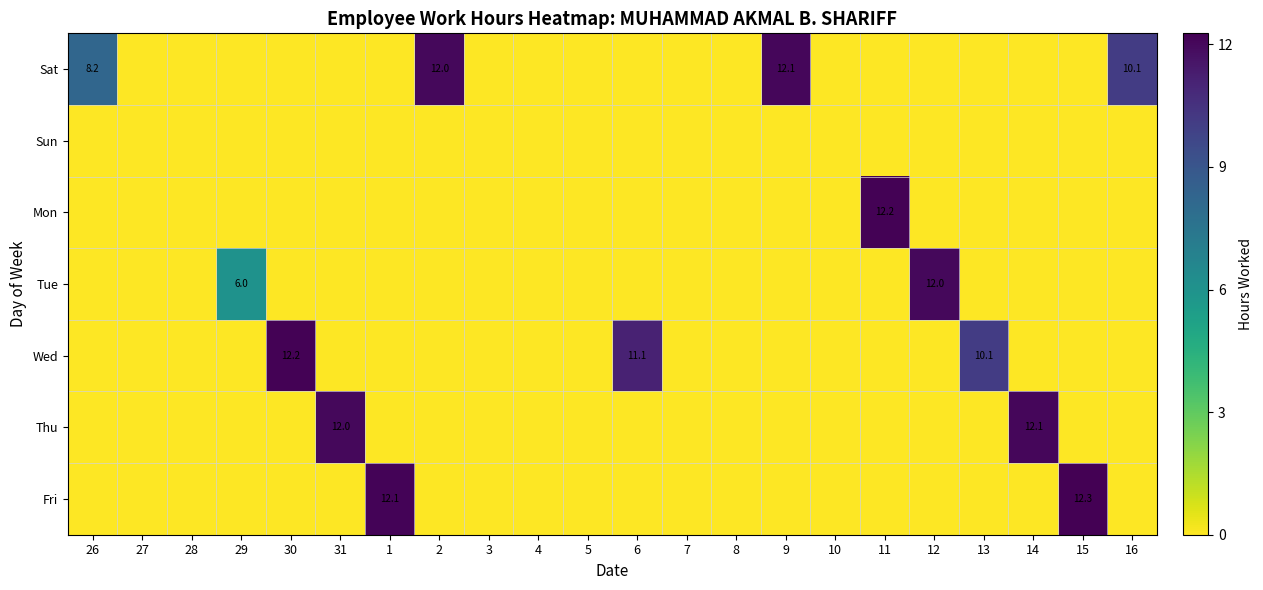

Which series has the largest range (max minus min)?

Fri